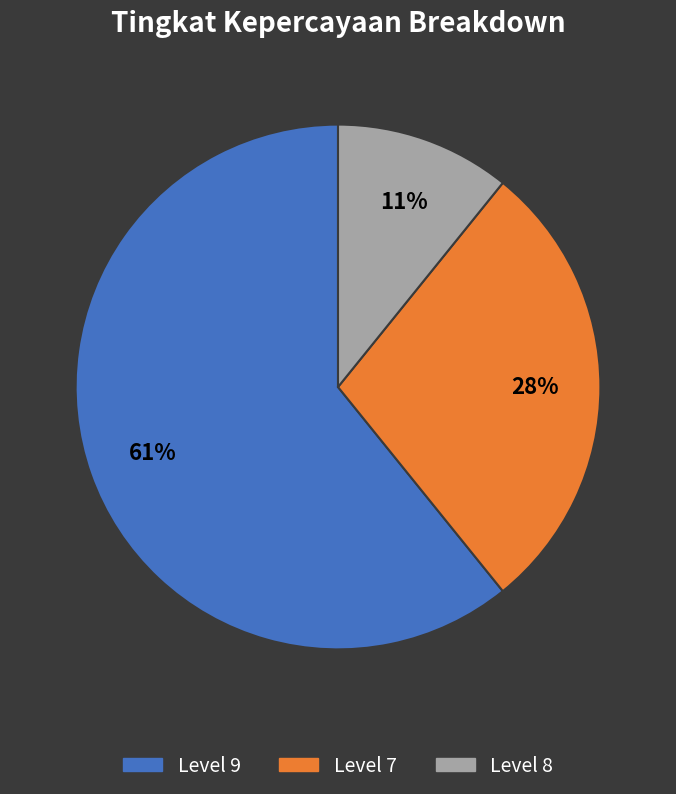

True or false: Level 9 accounts for 51% of the total.

False